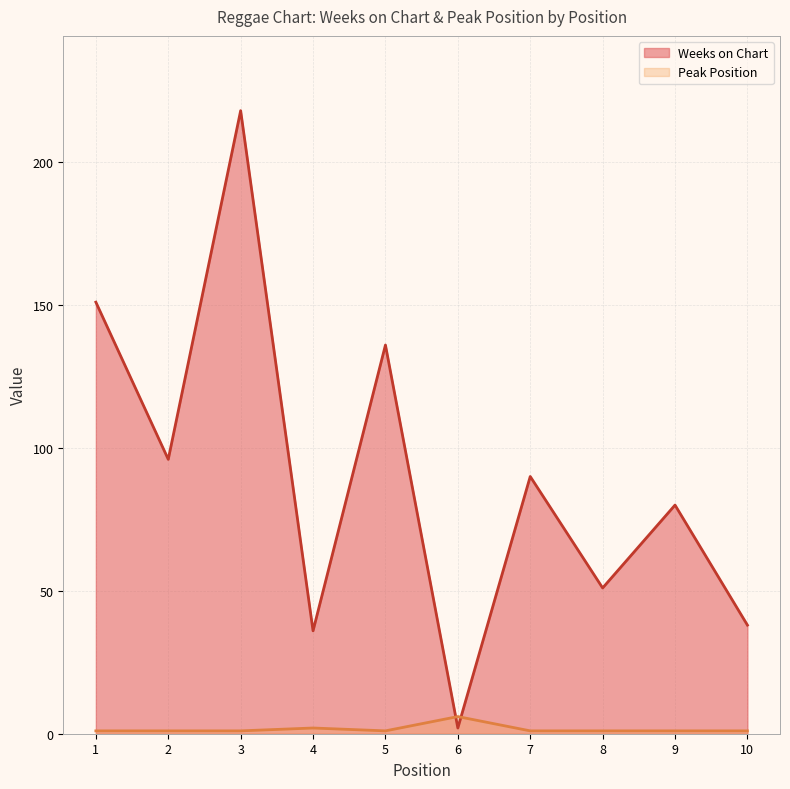

What is the difference between the maximum and minimum values in the Peak Position series?

5